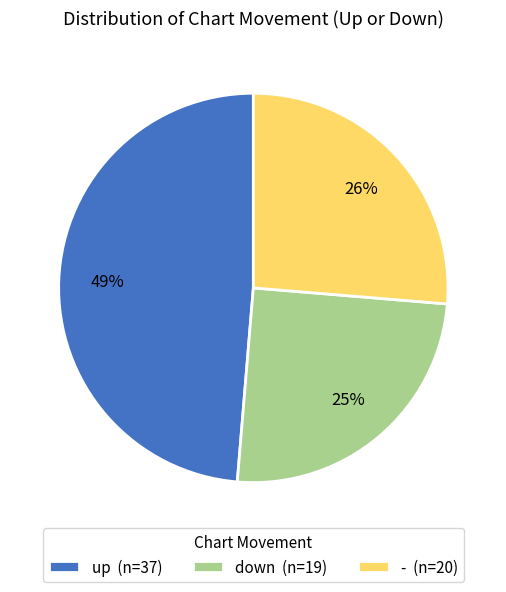

The up slice represents 55% of the pie. True or false?

False